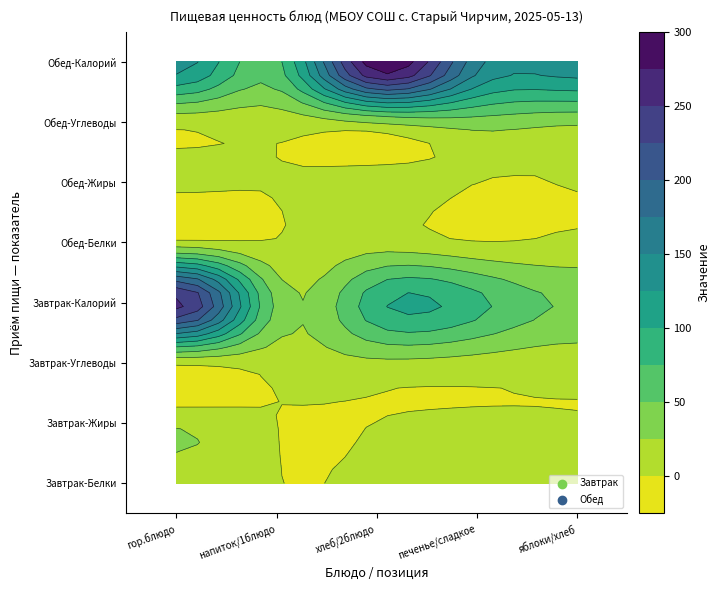

Reading left to right, extract all data points from this chart.

Завтрак: гор.блюдо=258.8	гор.напиток / 1 блюдо=41.6	хлеб / 2 блюдо=93.5	печенье / сладкое=82.9	яблоки / хлеб бел.=47.0
Обед: гор.блюдо=137.0	гор.напиток / 1 блюдо=68.6	хлеб / 2 блюдо=294.8	печенье / сладкое=157.6	яблоки / хлеб бел.=140.3